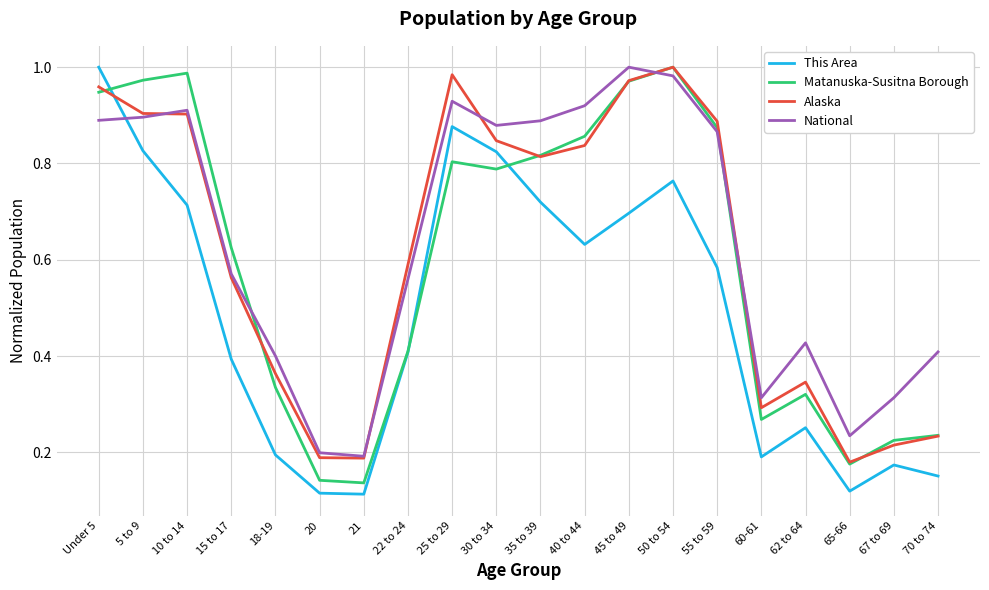

What is the total value across all series at 62 to 64?

1.3